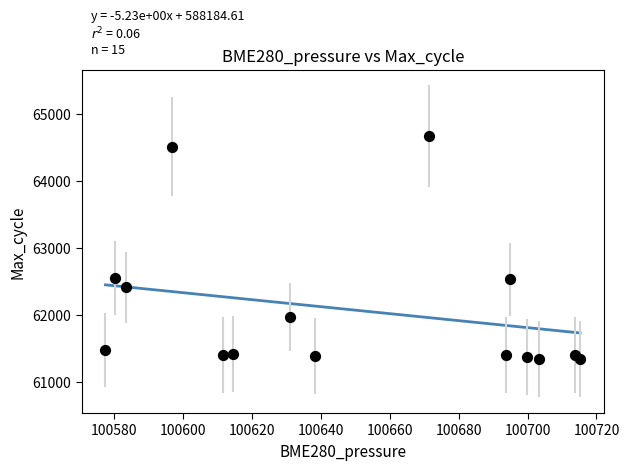

What is the range of Y values (max minus min)?

3336